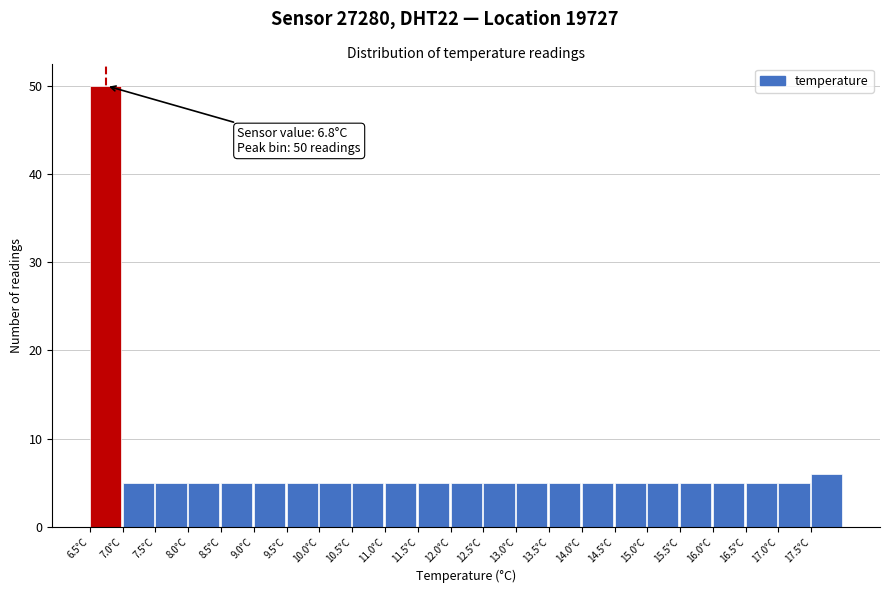

Which range on the x-axis has the tallest bar?

6.5 to 7.0